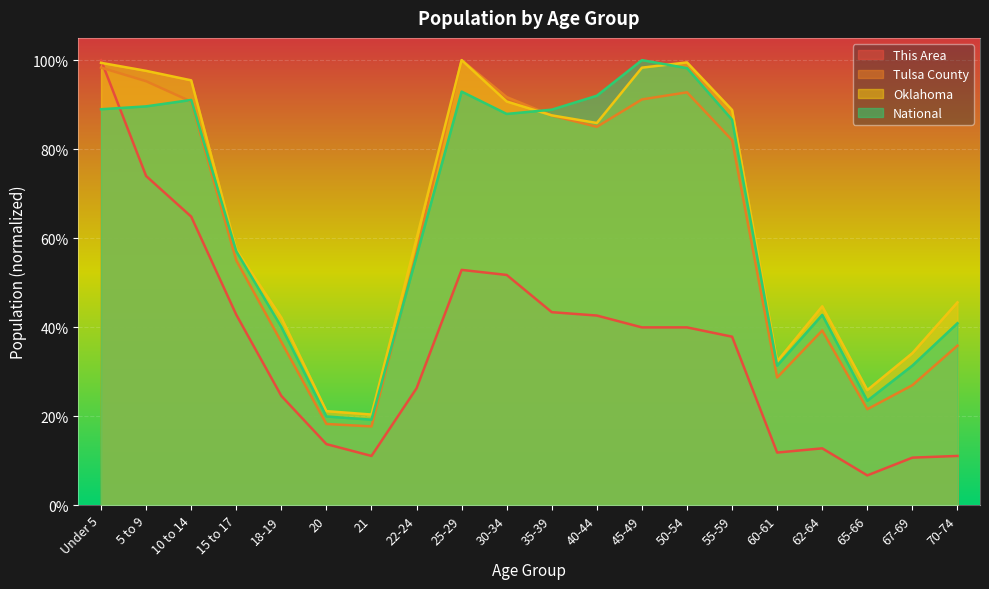

Reading left to right, transcribe all the data shown in this chart.

This Area: Under 5=1.0	5 to 9=0.7	10 to 14=0.6	15 to 17=0.4	18-19=0.2	20=0.1	21=0.1	22-24=0.3	25-29=0.5	30-34=0.5	35-39=0.4	40-44=0.4	45-49=0.4	50-54=0.4	55-59=0.4	60-61=0.1	62-64=0.1	65-66=0.1	67-69=0.1	70-74=0.1
Tulsa County: Under 5=1.0	5 to 9=1.0	10 to 14=0.9	15 to 17=0.5	18-19=0.4	20=0.2	21=0.2	22-24=0.6	25-29=1.0	30-34=0.9	35-39=0.9	40-44=0.9	45-49=0.9	50-54=0.9	55-59=0.8	60-61=0.3	62-64=0.4	65-66=0.2	67-69=0.3	70-74=0.4
Oklahoma: Under 5=1.0	5 to 9=1.0	10 to 14=1.0	15 to 17=0.6	18-19=0.4	20=0.2	21=0.2	22-24=0.6	25-29=1.0	30-34=0.9	35-39=0.9	40-44=0.9	45-49=1.0	50-54=1.0	55-59=0.9	60-61=0.3	62-64=0.4	65-66=0.3	67-69=0.3	70-74=0.5
National: Under 5=0.9	5 to 9=0.9	10 to 14=0.9	15 to 17=0.6	18-19=0.4	20=0.2	21=0.2	22-24=0.6	25-29=0.9	30-34=0.9	35-39=0.9	40-44=0.9	45-49=1.0	50-54=1.0	55-59=0.9	60-61=0.3	62-64=0.4	65-66=0.2	67-69=0.3	70-74=0.4